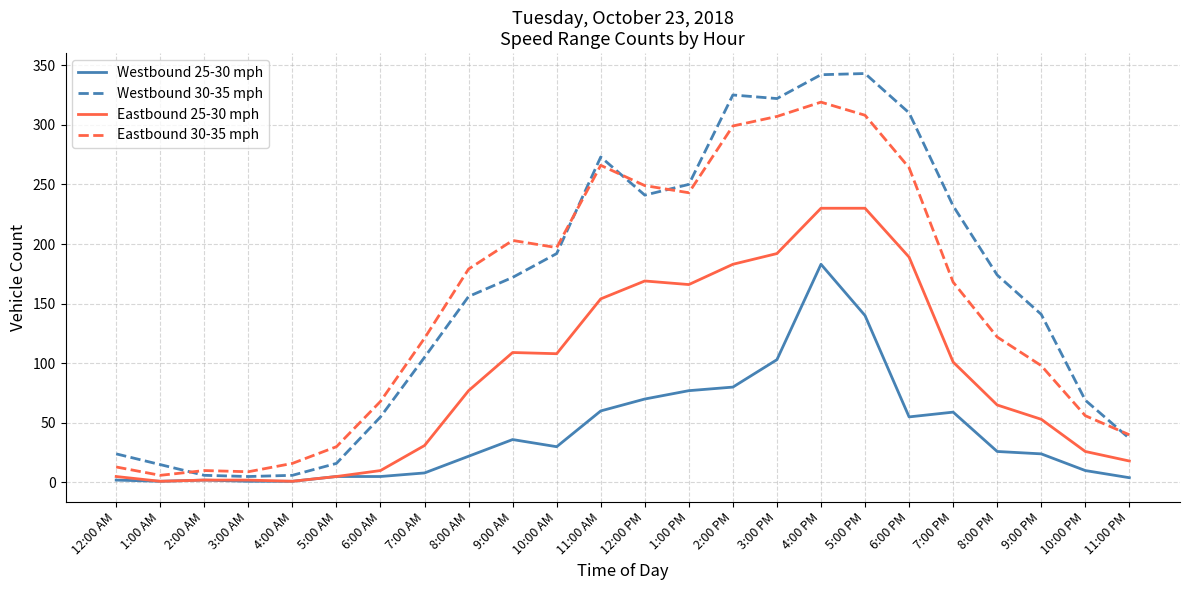

Is this an area chart (filled region under the line)?

No